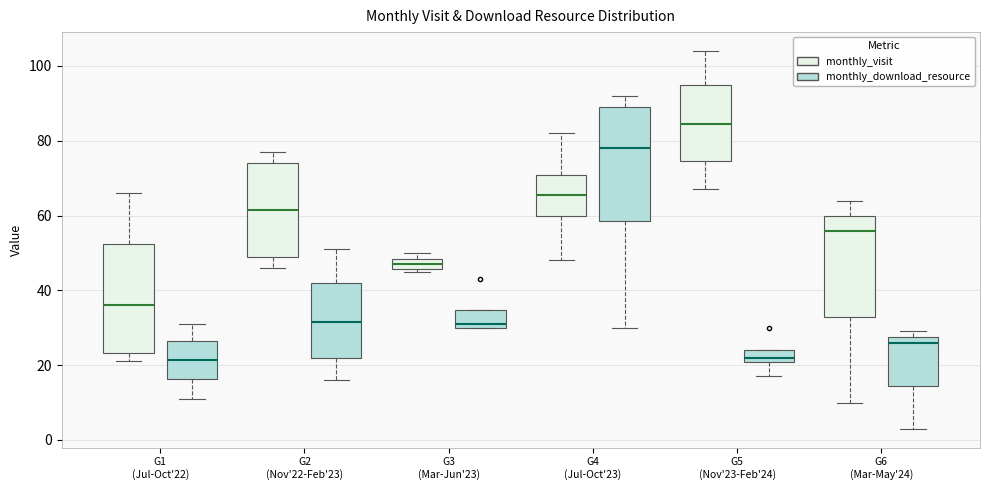

Which box's median line is the highest?

G5 (Nov'23-Feb'24) (monthly_visit)